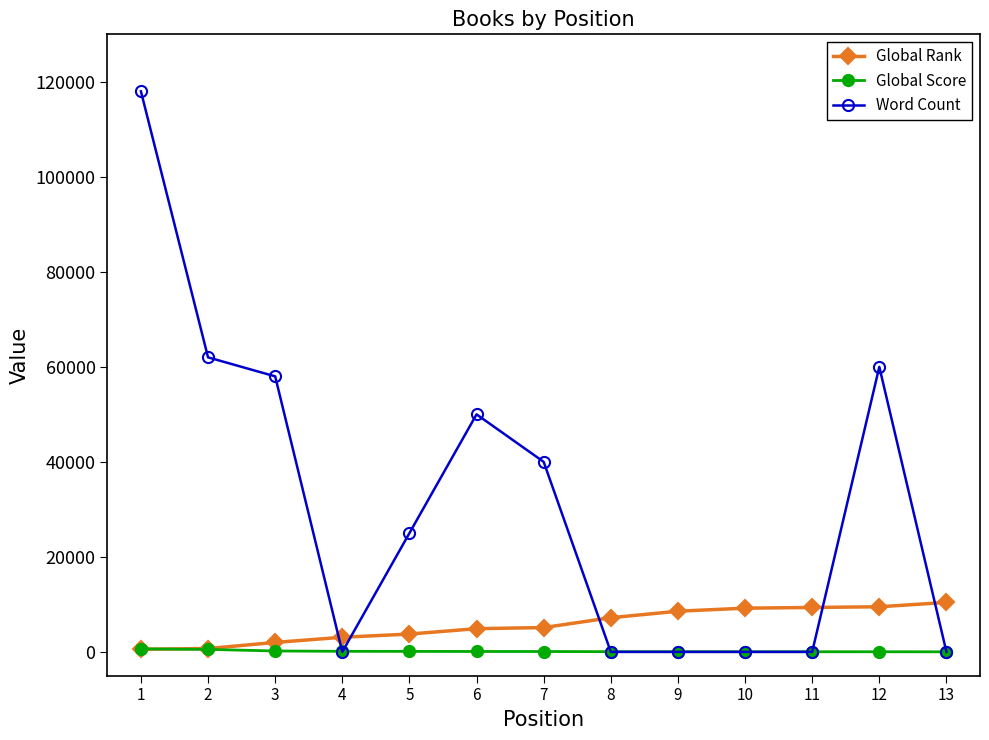

Rank the series by their average value, from lowest to highest.

Global Score, Global Rank, Word Count